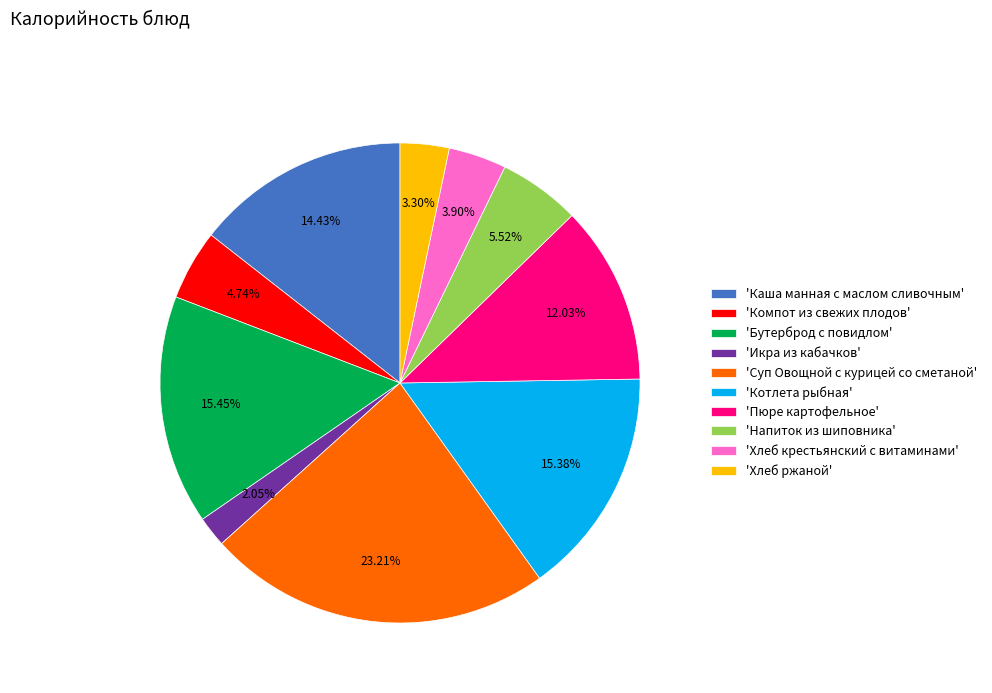

Is there a majority slice in this chart?

No